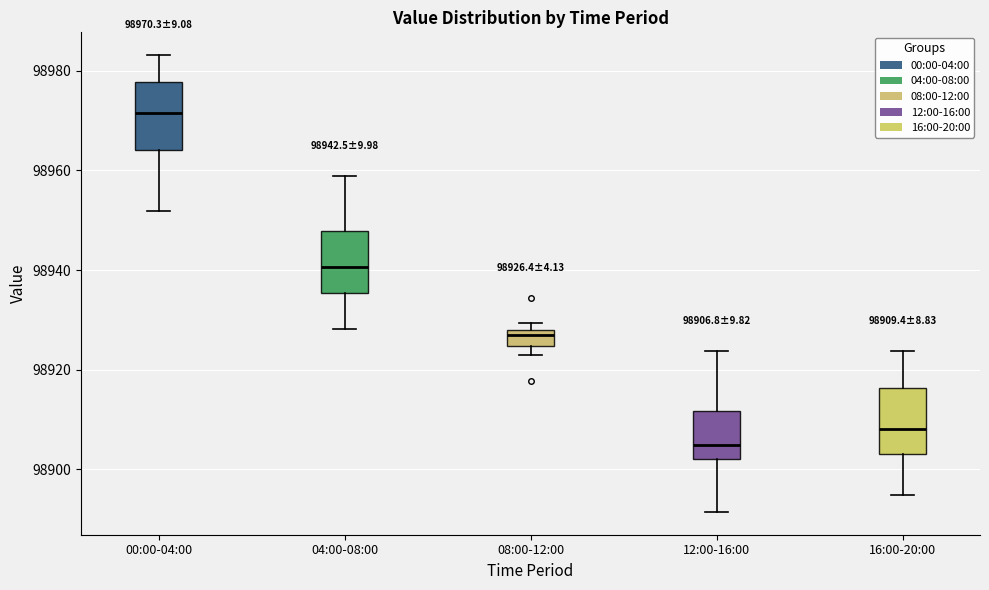

Which box's median line is the lowest?

12:00-16:00